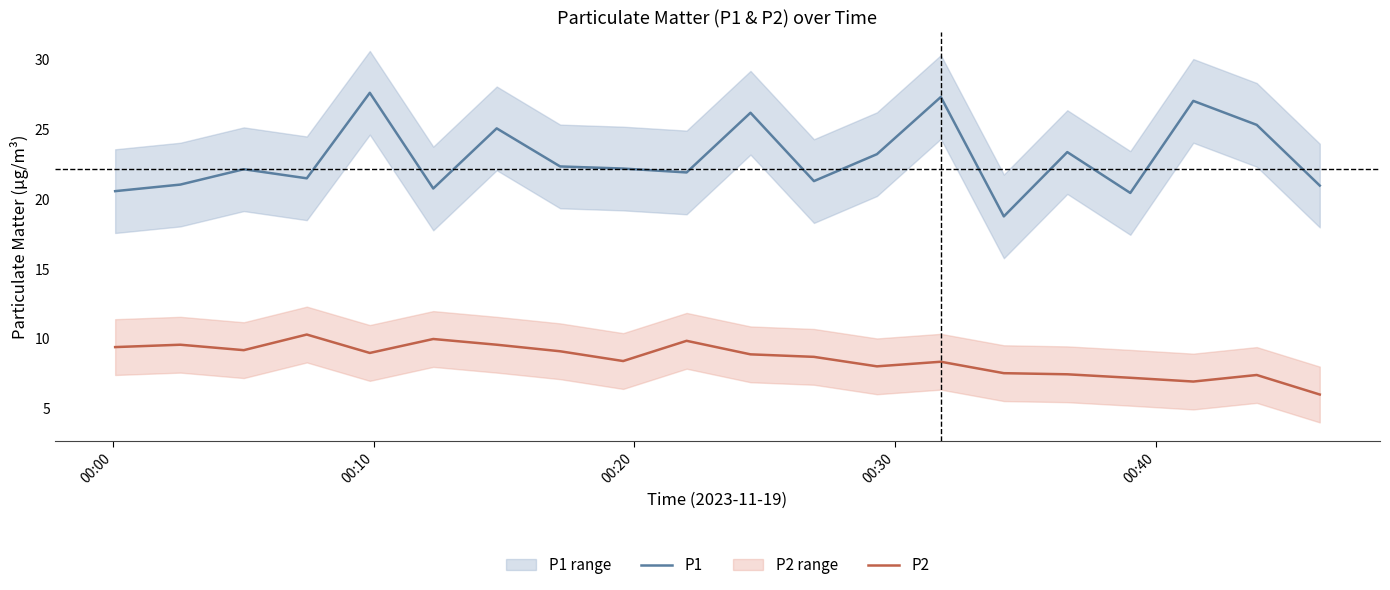

What is the minimum value shown in the chart?

6.0